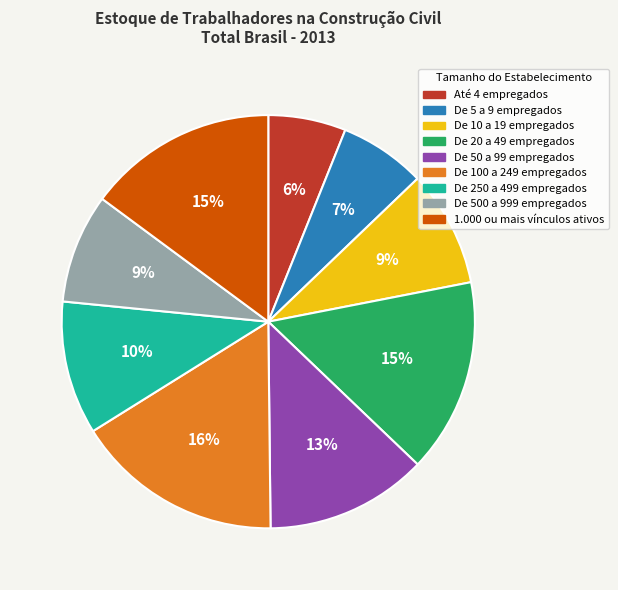

How many segments does this pie chart have?

9